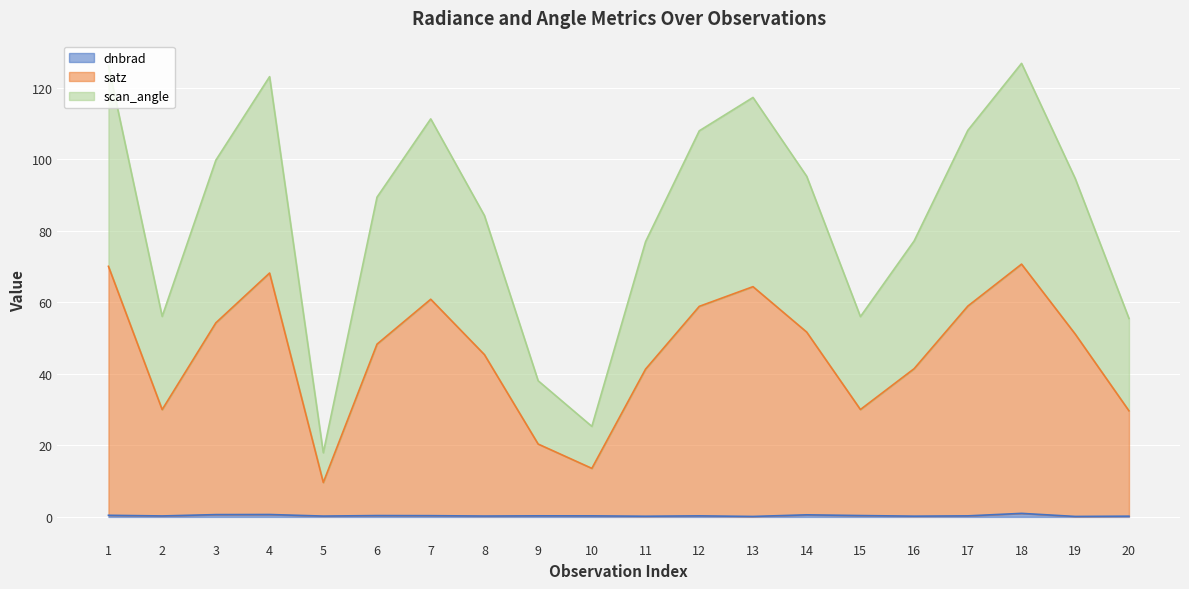

At which label does dnbrad reach its minimum?

19